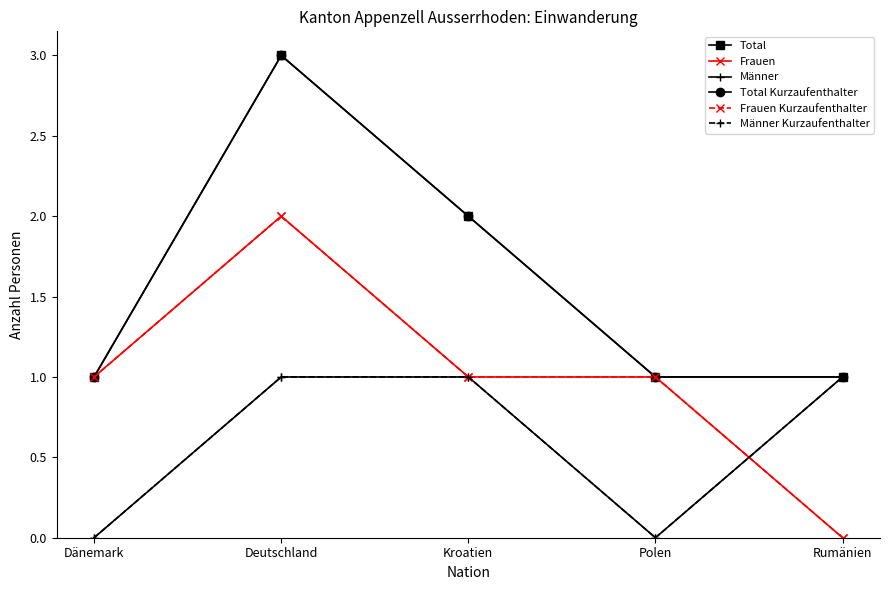

Is it true that Männer Kurzaufenthalter equals 0 at Polen?

True